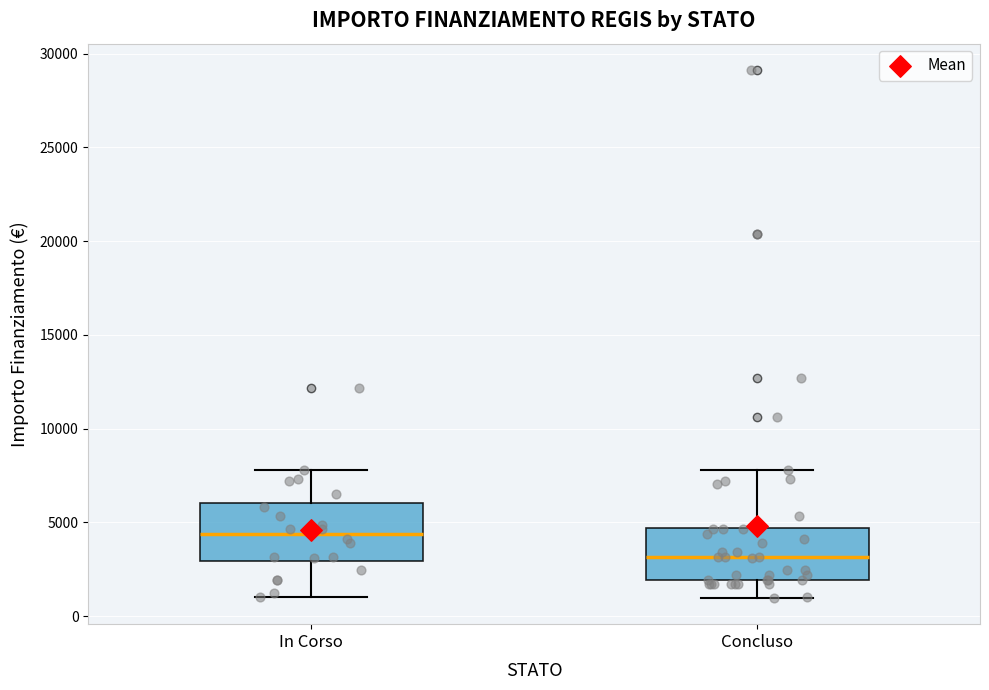

Where does the upper whisker of the box for In Corso end on the y-axis? The values are not printed on the chart, so give them approximately, as read against the axis.

8000